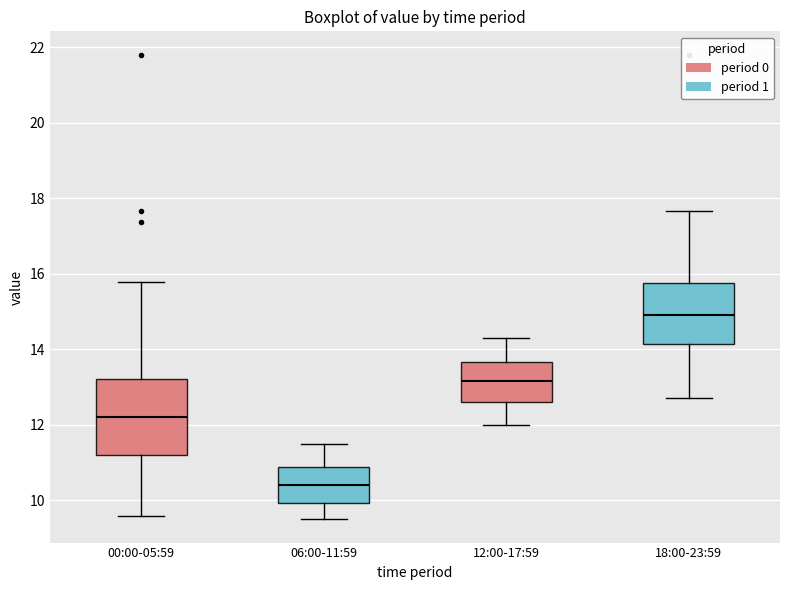

Reading left to right, read every box against the y-axis: the position of its median line, the range the box covers, and the ends of its whiskers. The values are not printed on the chart, so give them approximately, as read against the axis.

00:00-05:59: median 12.2, box 11.2 to 13.2, whiskers 9.6 to 15.8
06:00-11:59: median 10.4, box 10.0 to 10.8, whiskers 9.6 to 11.6
12:00-17:59: median 13.2, box 12.6 to 13.6, whiskers 12.0 to 14.4
18:00-23:59: median 15.0, box 14.2 to 15.8, whiskers 12.8 to 17.6